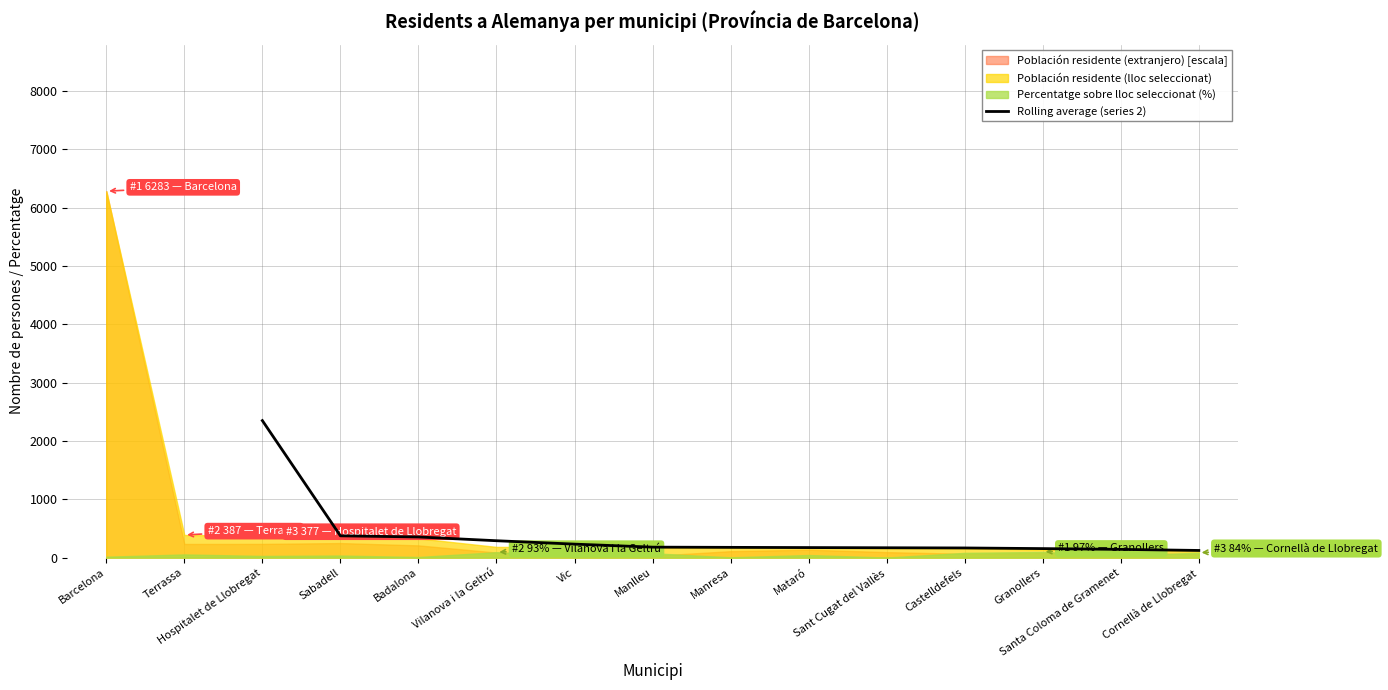

Approximately how many times larger is the value at Badalona compared to Castelldefels?

2.1